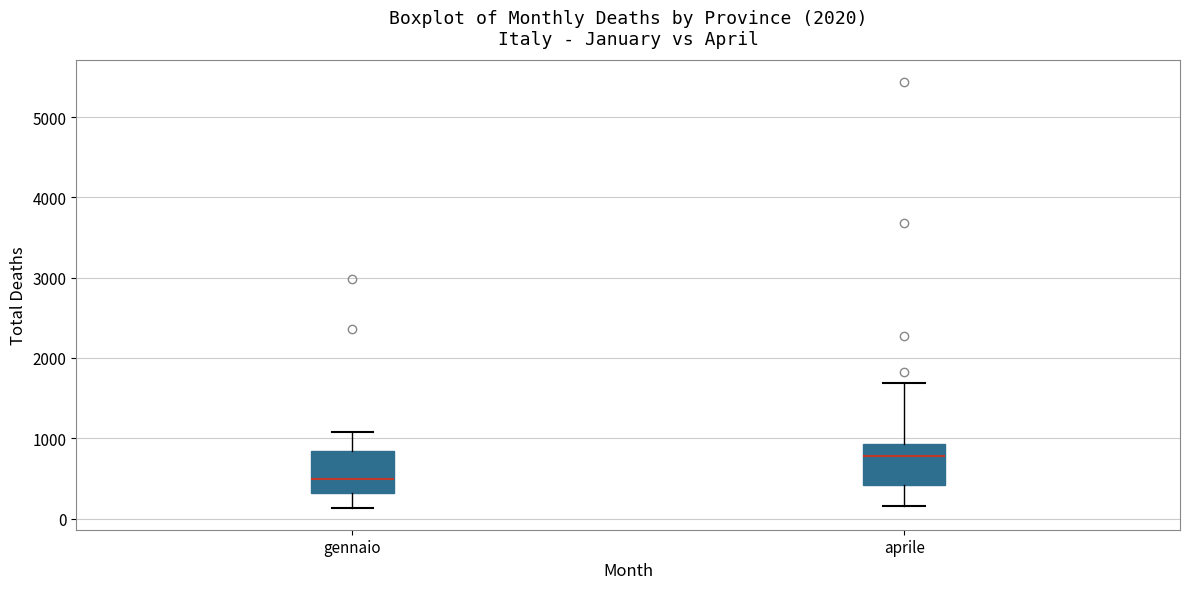

Which box has the highest median line?

aprile